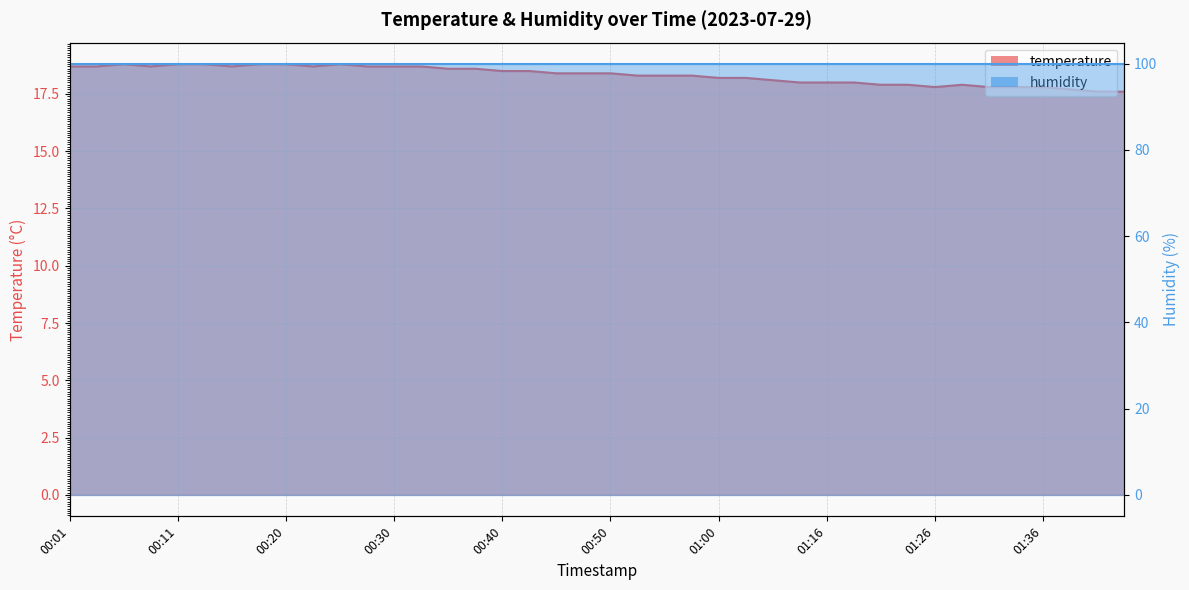

List the labels in order of value, smallest first.

01:41, 01:43, 01:38, 01:26, 01:31, 01:33, 01:36, 01:21, 01:23, 01:28, 01:13, 01:16, 01:18, 01:04, 01:00, 01:02, 00:52, 00:55, 00:57, 00:45, 00:47, 00:50, 00:40, 00:42, 00:35, 00:38, 00:01, 00:03, 00:08, 00:16, 00:23, 00:28, 00:30, 00:33, 00:06, 00:11, 00:13, 00:18, 00:20, 00:25